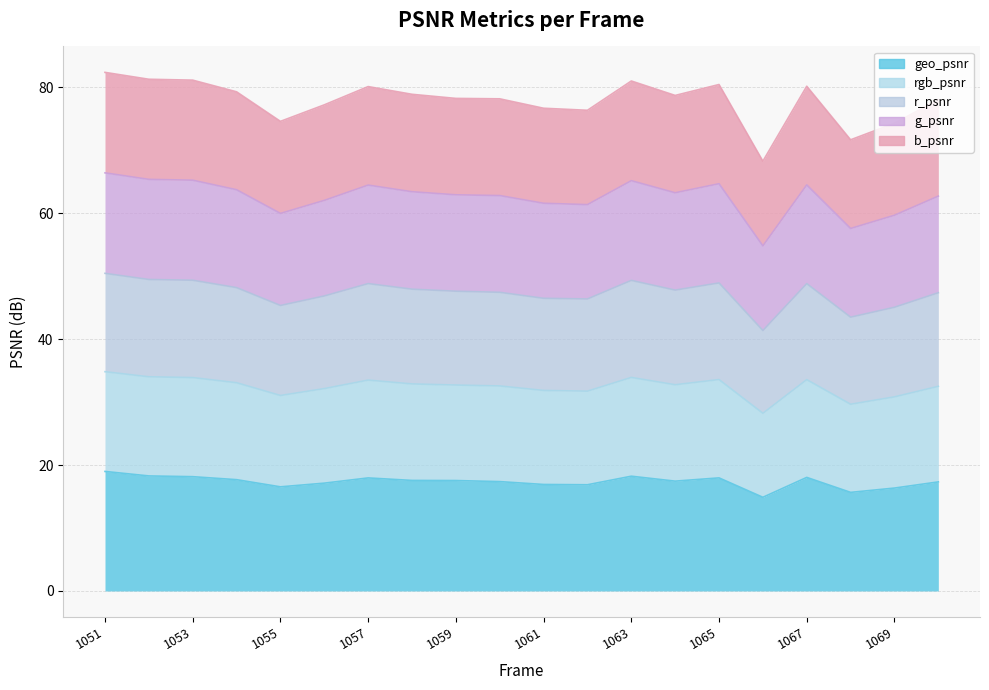

True or false: geo_psnr and g_psnr intersect in this chart.

False